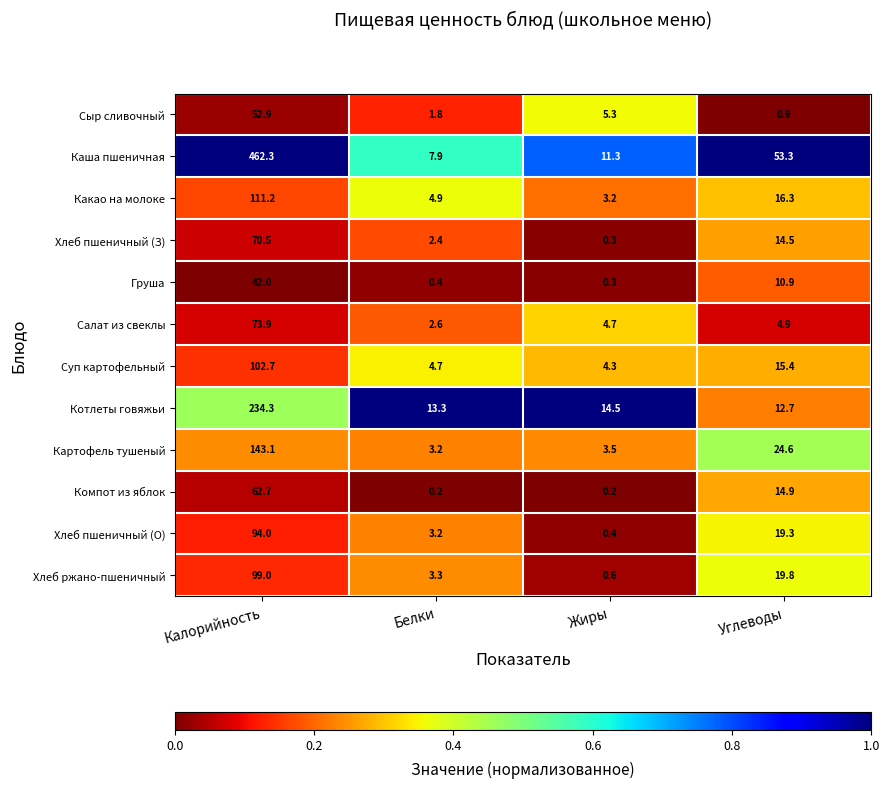

What is the total value across all series at Жиры?

48.6